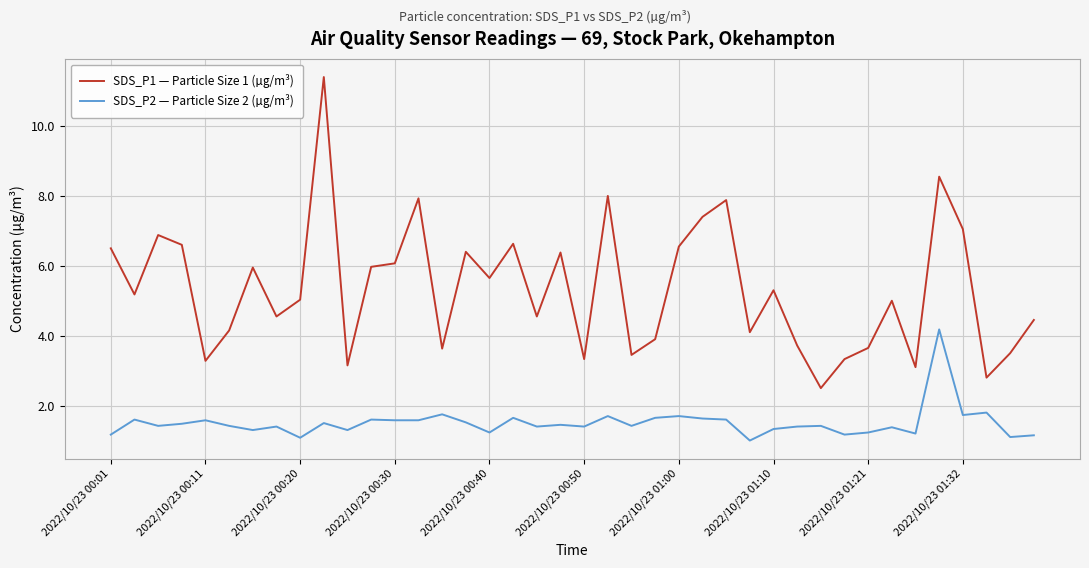

Rank the series by their average value, from lowest to highest.

SDS_P2 — Particle Size 2 (µg/m³), SDS_P1 — Particle Size 1 (µg/m³)